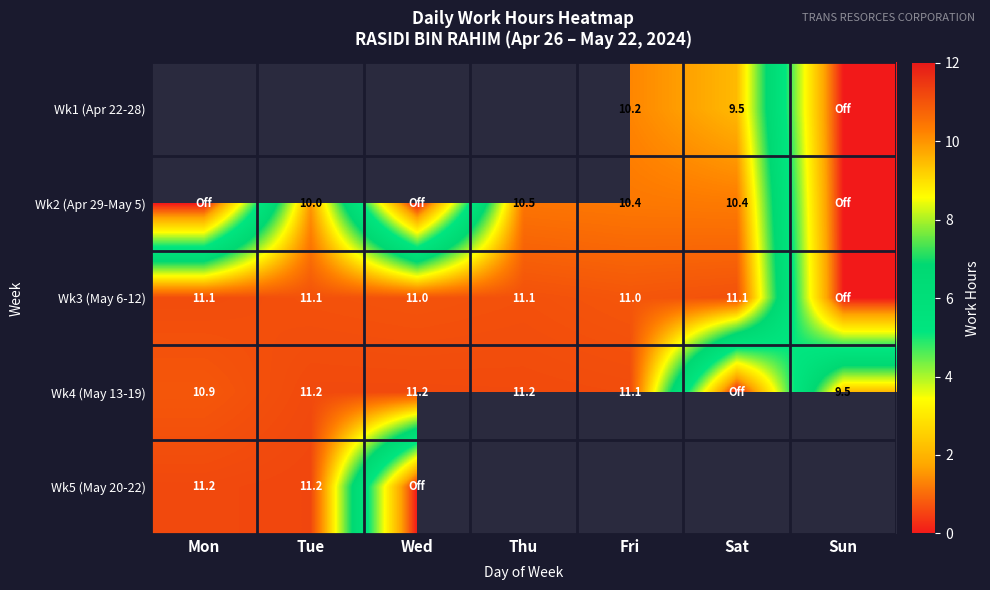

Which series has the largest total across all categories?

Wk3 (May 6-12)